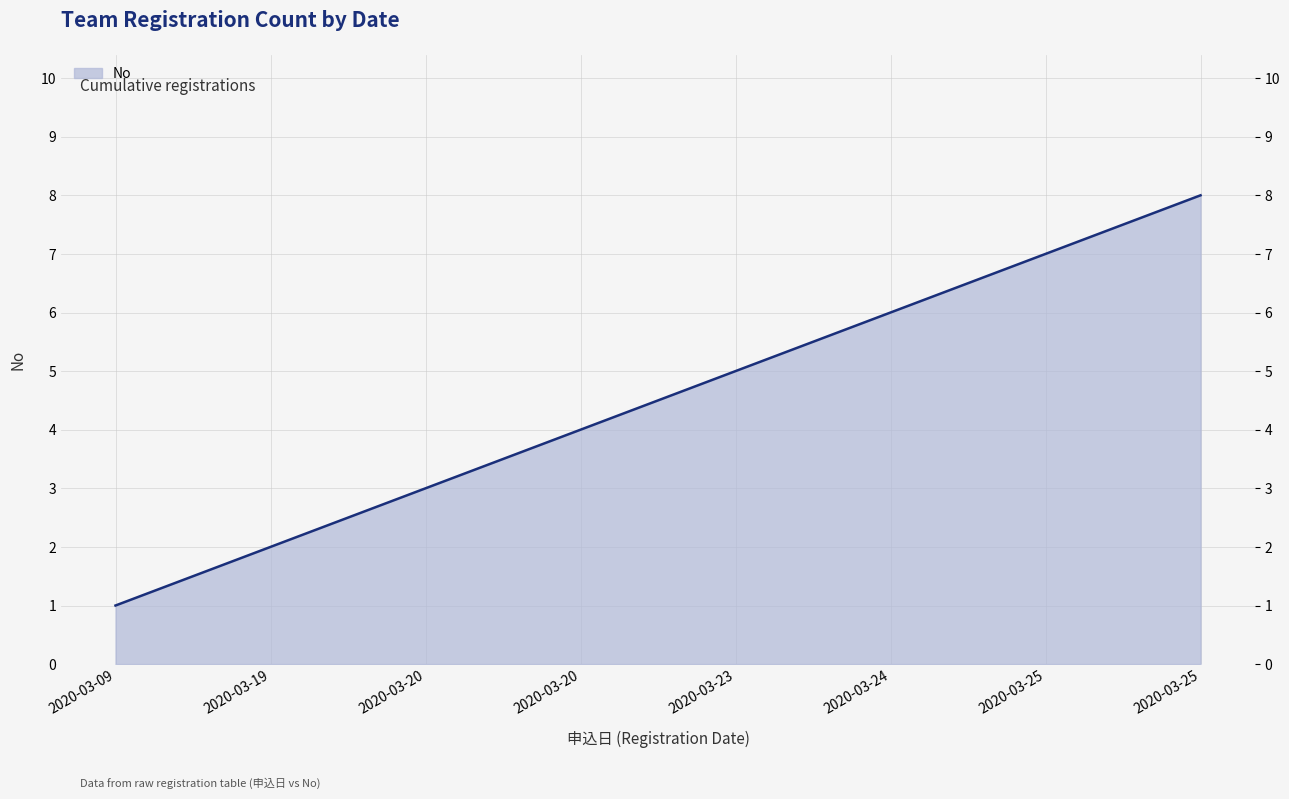

The value at 2020-03-19 is 3. True or false?

False